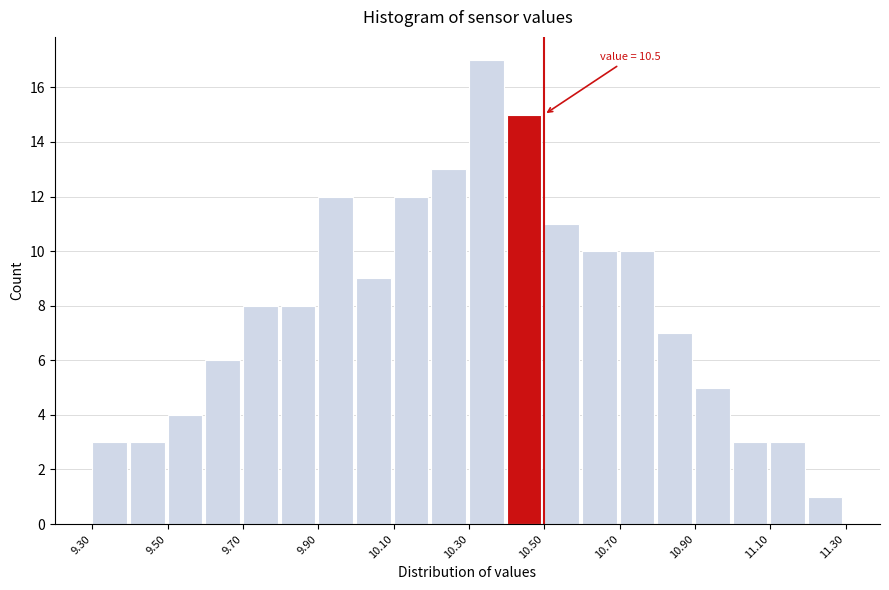

Read against the x-axis, roughly where is the centre of the tallest bar?

10.35